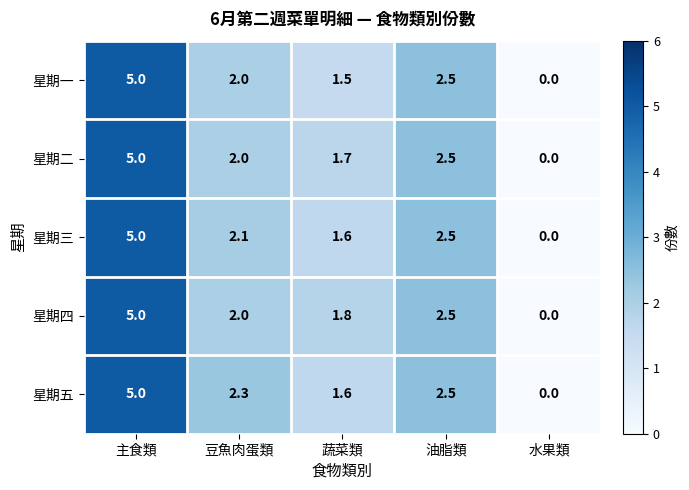

Count the number of categories in the chart.

5